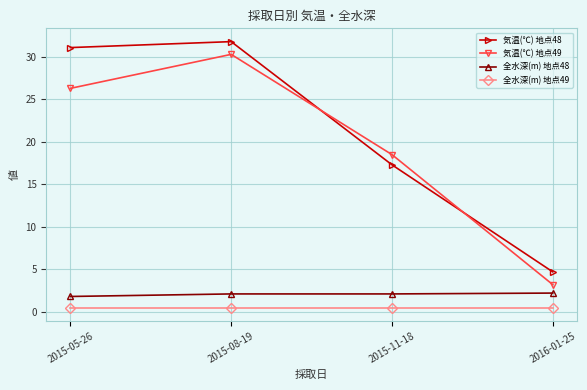

List the series in order of their peak value, lowest first.

全水深(m) 地点49, 全水深(m) 地点48, 気温(℃) 地点49, 気温(℃) 地点48